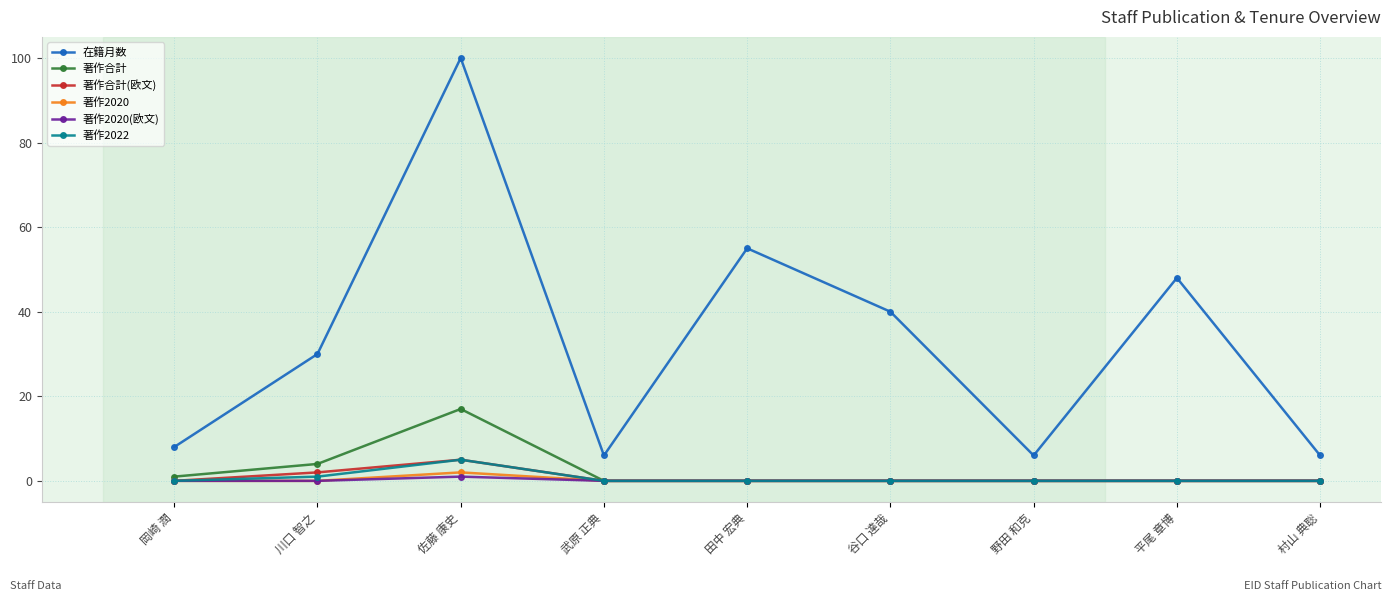

Does the chart display data point markers on the line(s)?

Yes